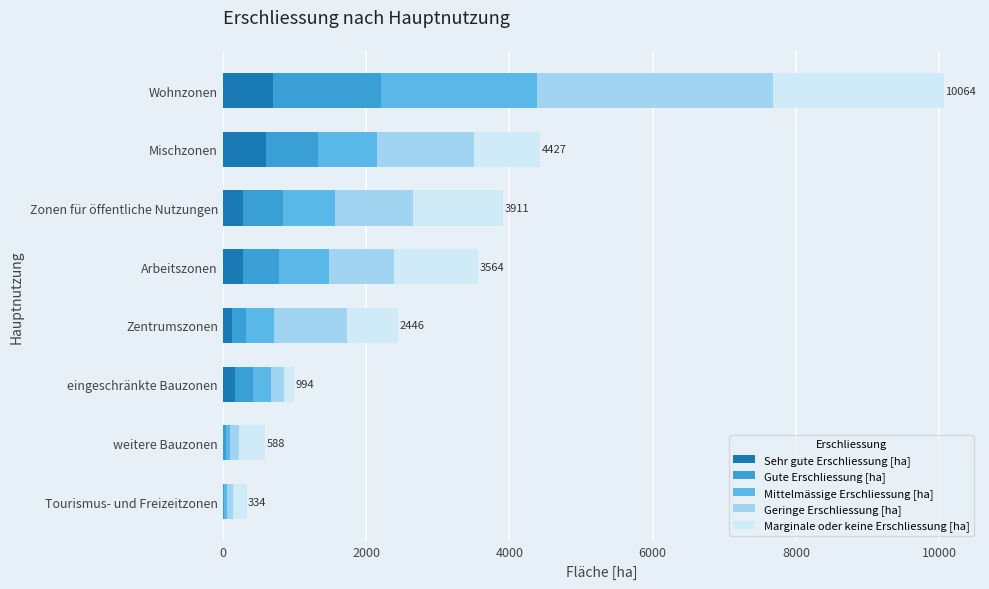

What is the total value across all series at Zonen für öffentliche Nutzungen?

3910.8